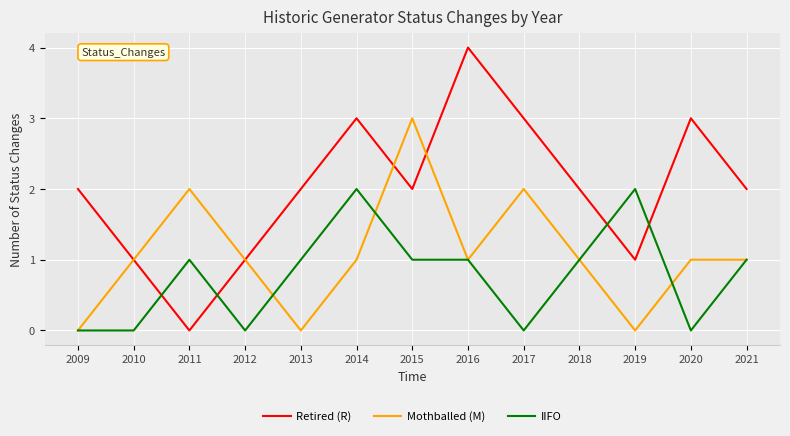

What is the highest value of the Retired (R) series?

4